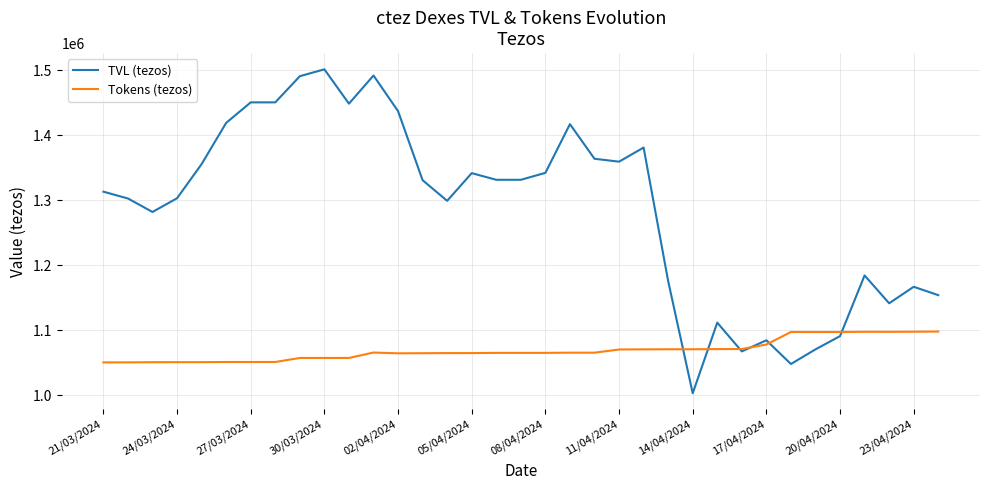

How many lines are shown in the chart?

2